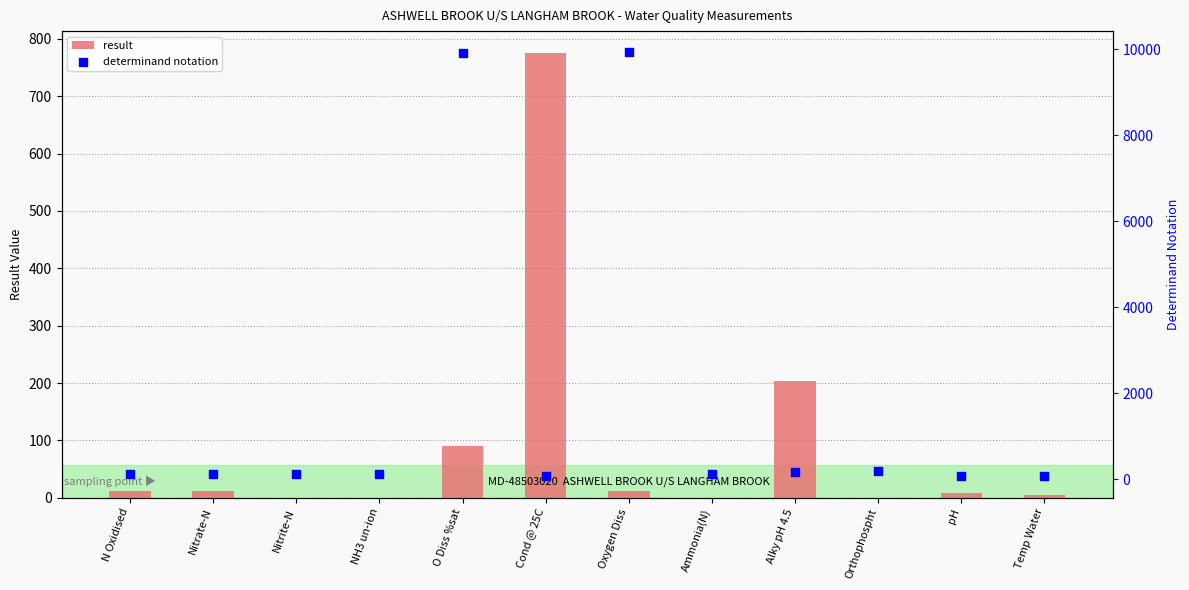

At how many categories does at least one series exceed 3345?

2